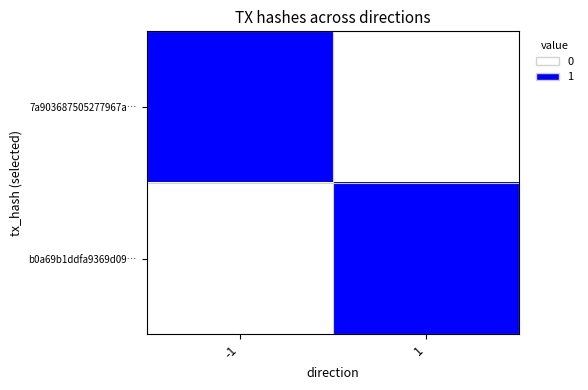

Reading right to left, extract all data points from this chart.

7a903687505277967a…: 1=0	-1=1
b0a69b1ddfa9369d09…: 1=1	-1=0